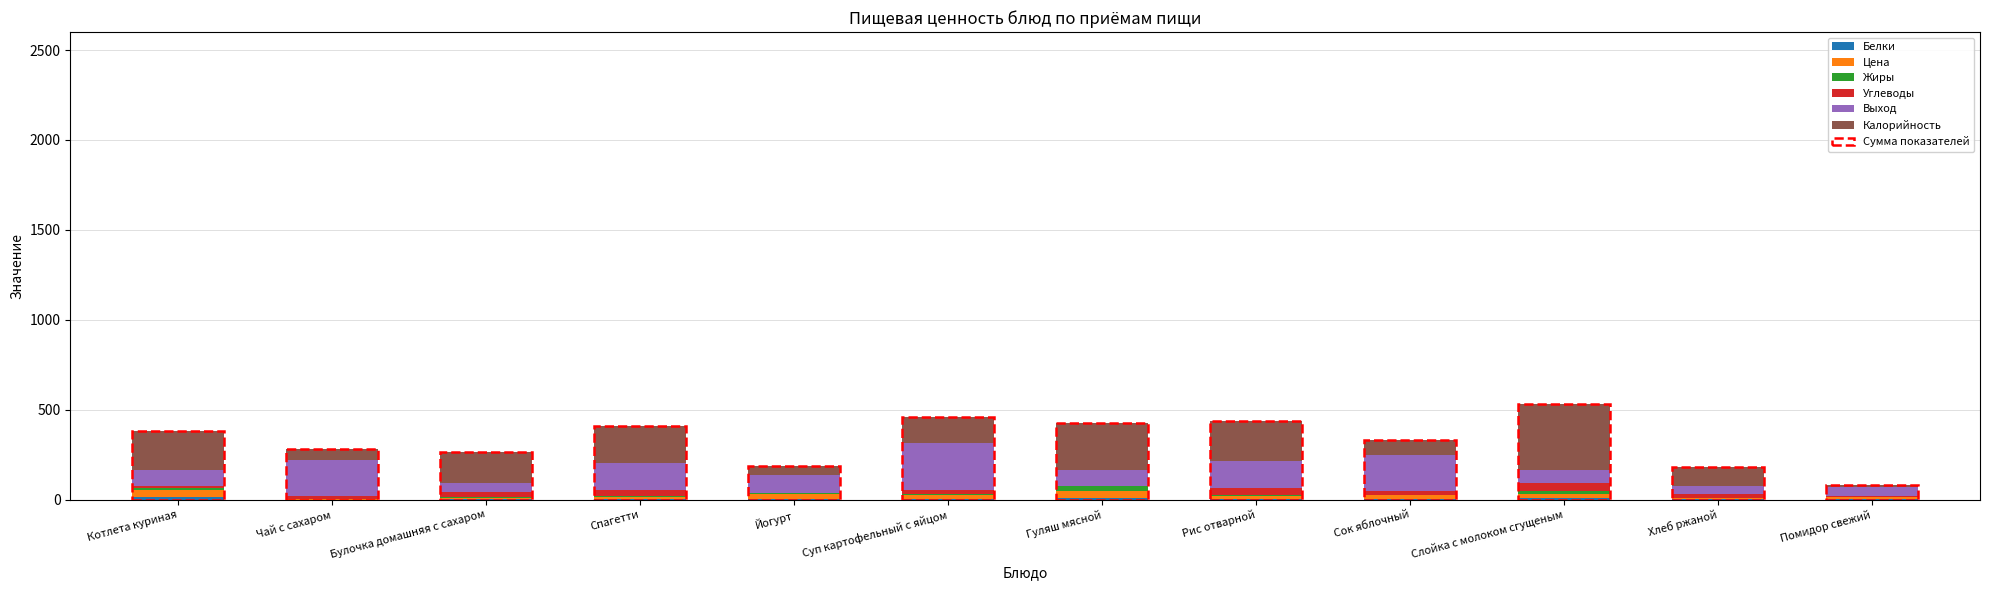

Reading left to right, what are all the values shown in this chart?

Белки: 12	0	5	5	2	5	10	4	1	7	3	1
Цена: 40	3	5	8	30	22	40	14	25	21	4	14
Жиры: 12	0	5	5	2	5	23	6	0	17	0	0
Углеводы: 13	15	27	35	3	20	3	39	20	45	21	2
Выход: 90	200	50	150	100	260	90	150	200	75	50	50
Калорийность: 216	61	171	205	48	146	260	223	86	365	102	12